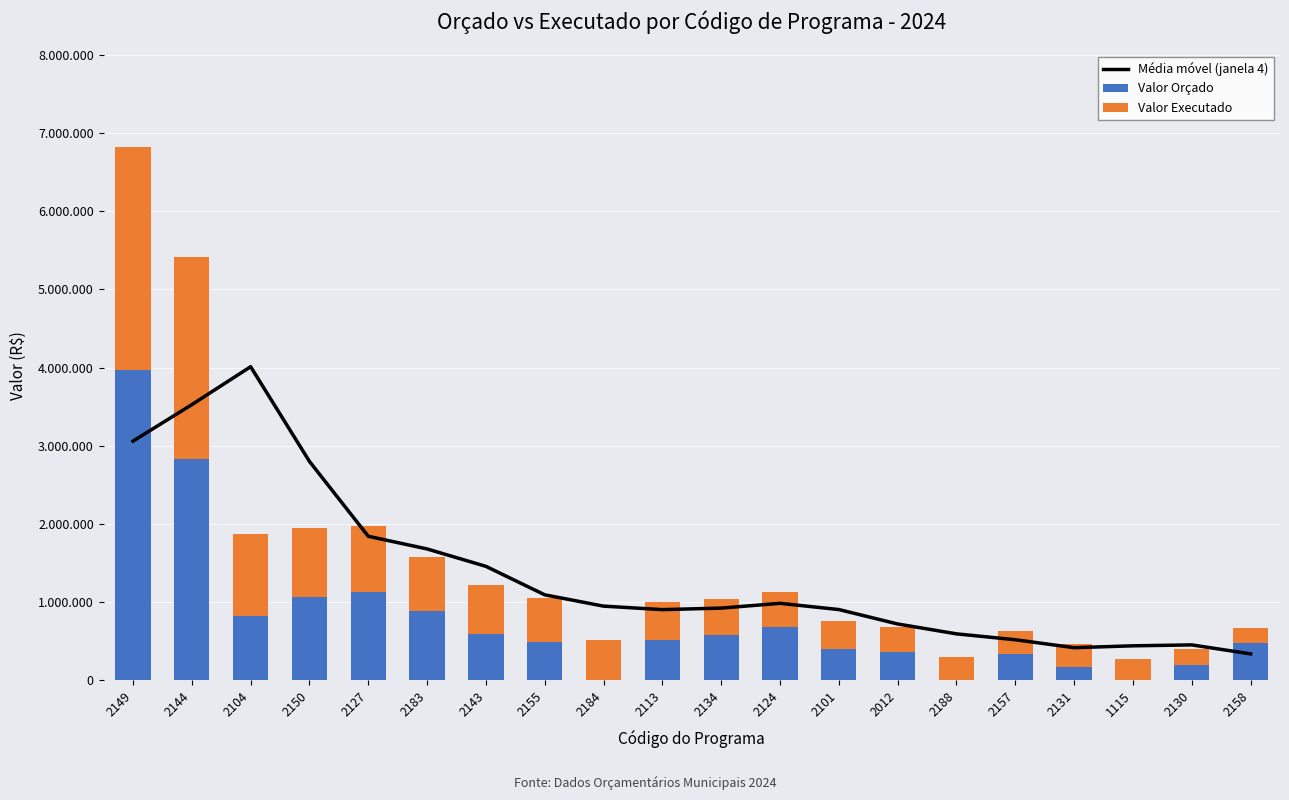

What is the sum of all Valor Orçado values?

15476200.0